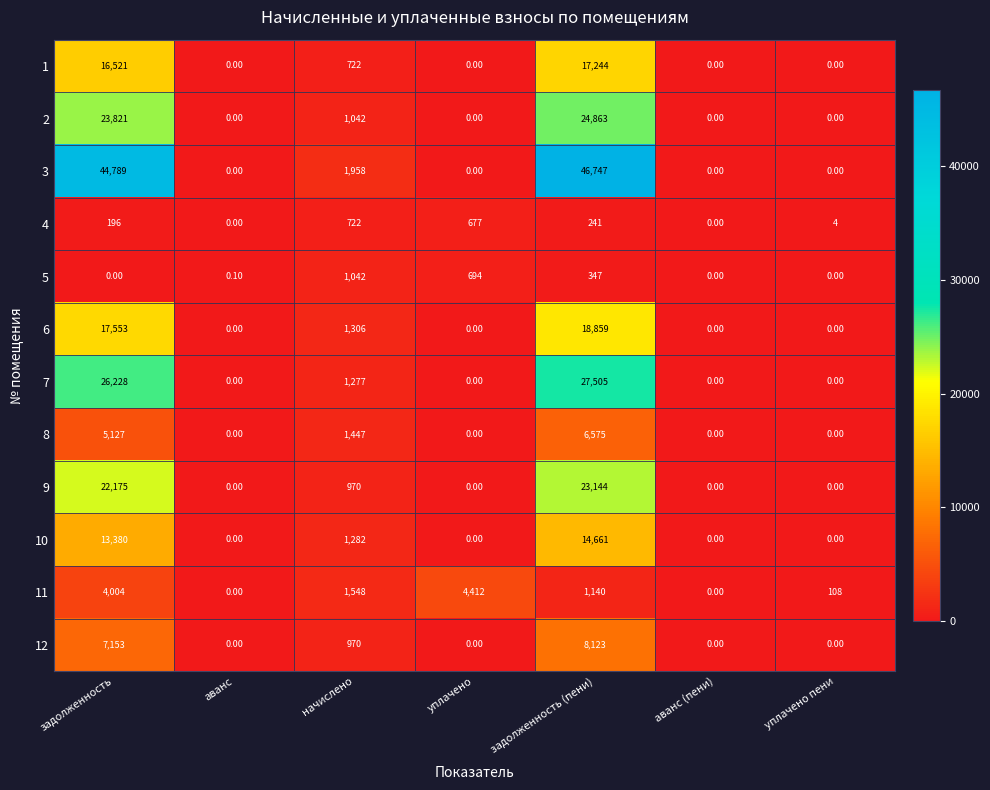

At which label is 9 closest to 11572?

начислено